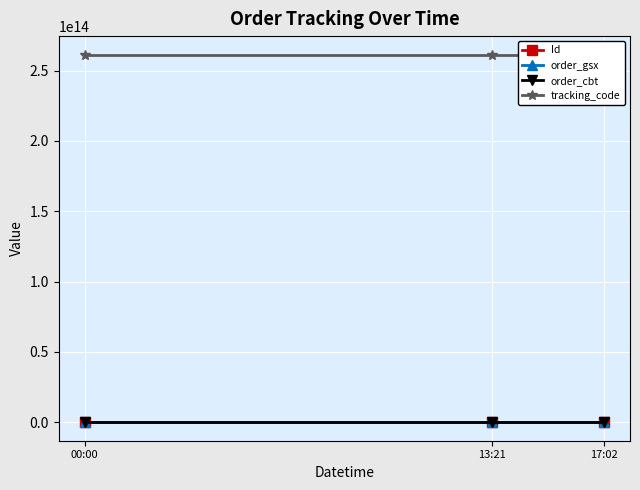

Which category has the highest value in the order_gsx series?

00:00